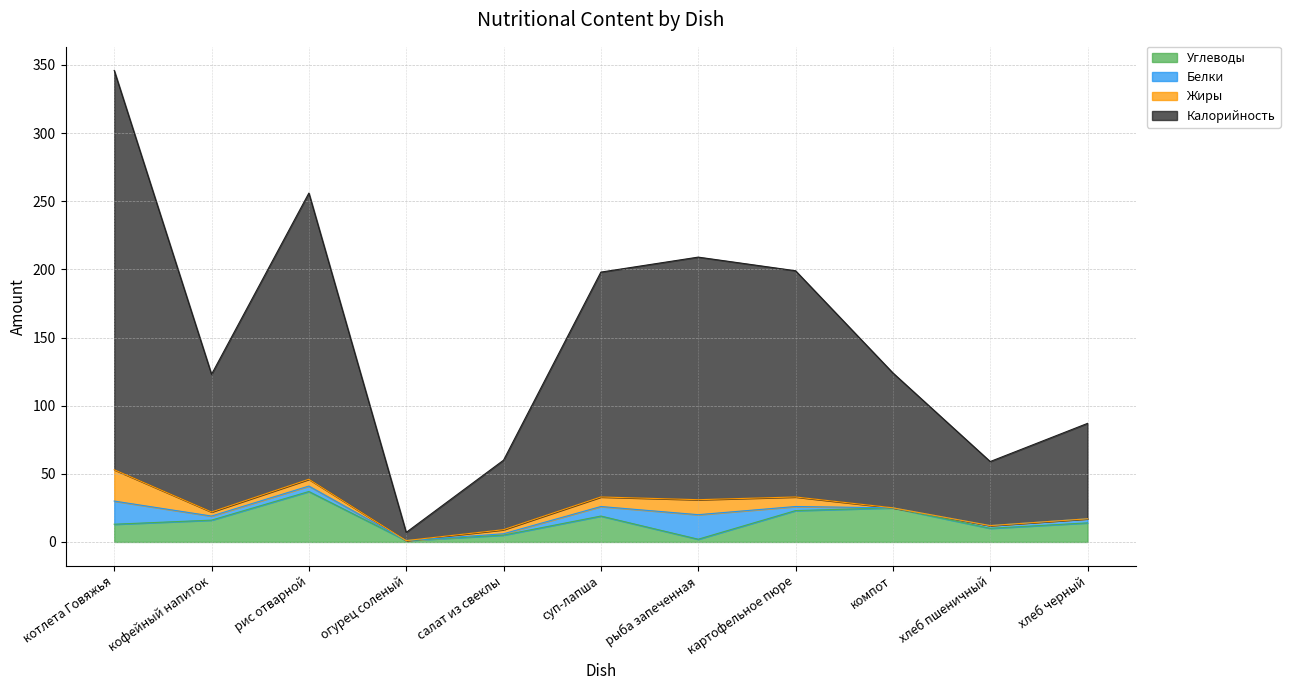

What is the highest value of the Углеводы series?

37.0